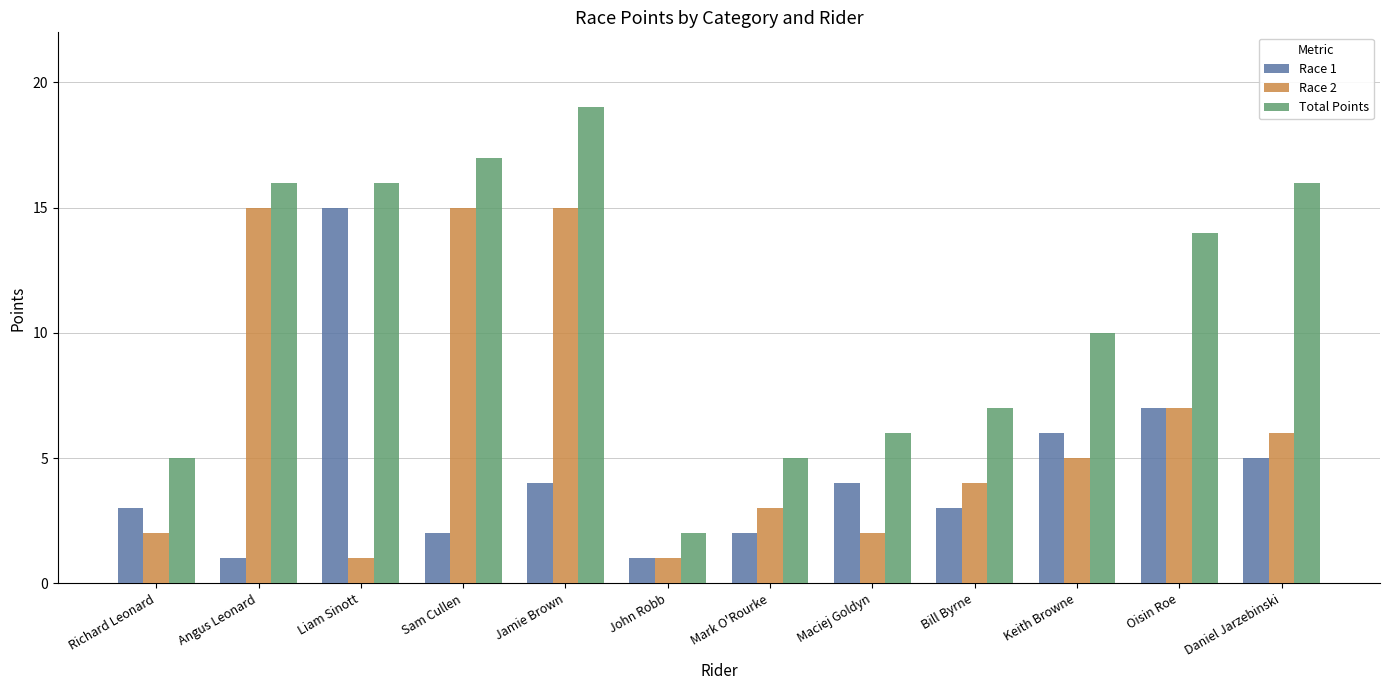

At which category is the sum across all series the highest?

Jamie Brown